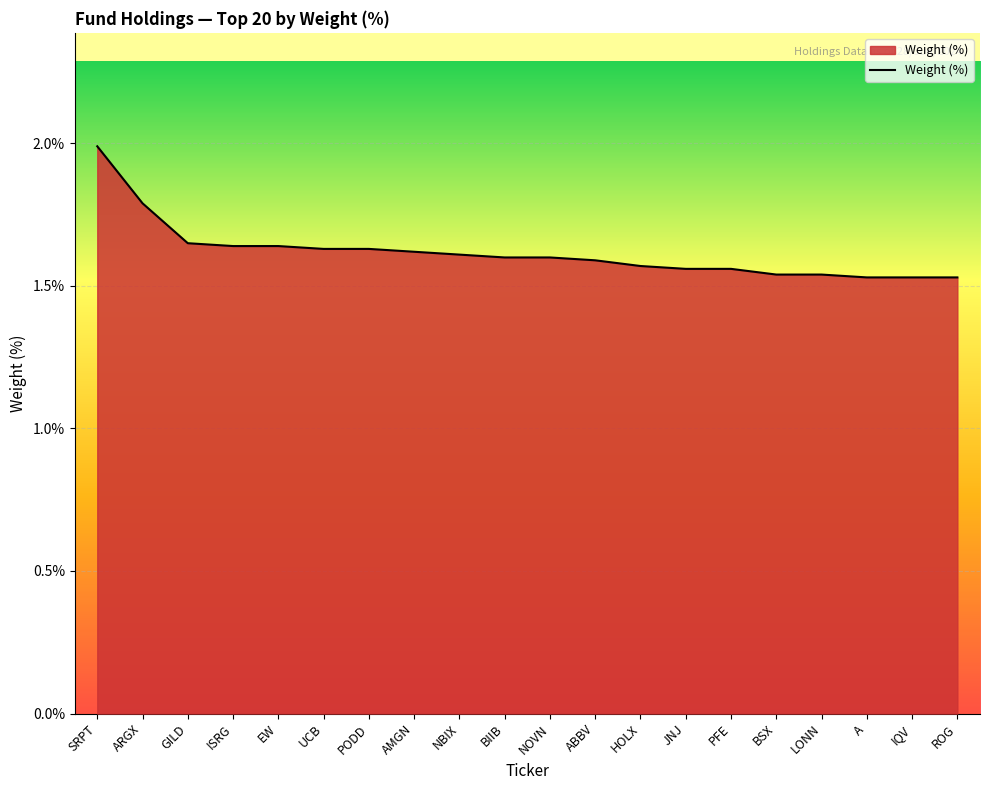

Which category has the highest value across all series?

SRPT